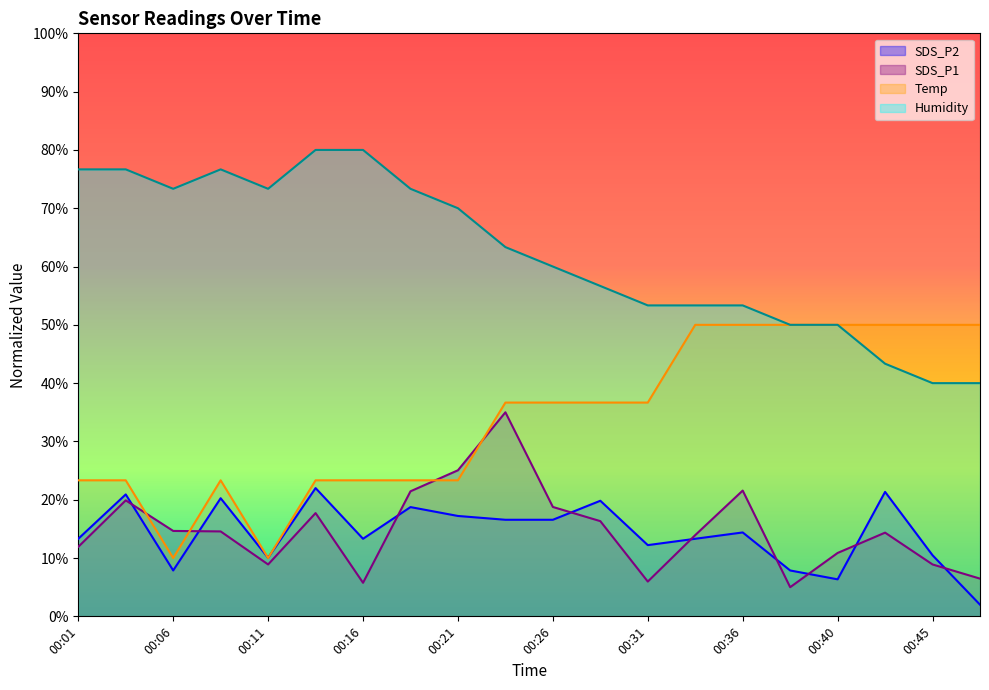

What is the smallest value displayed?

2.0